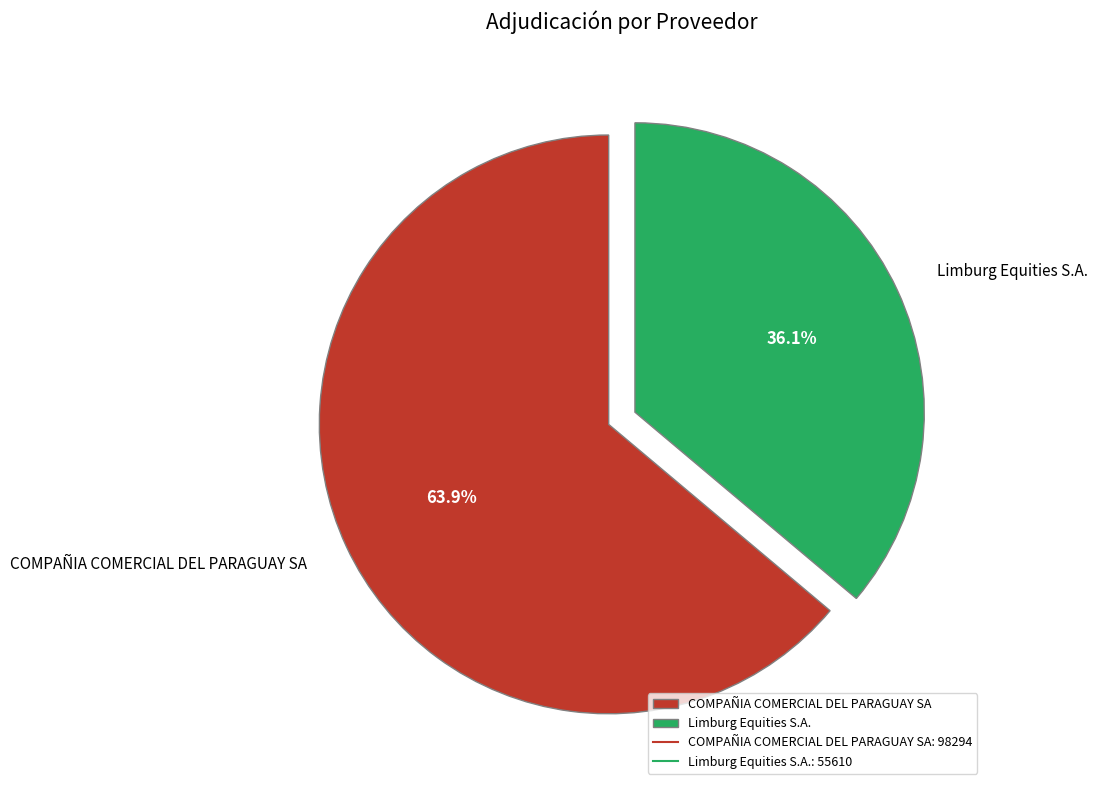

The COMPAÑIA COMERCIAL DEL PARAGUAY SA slice represents 64% of the pie. True or false?

True